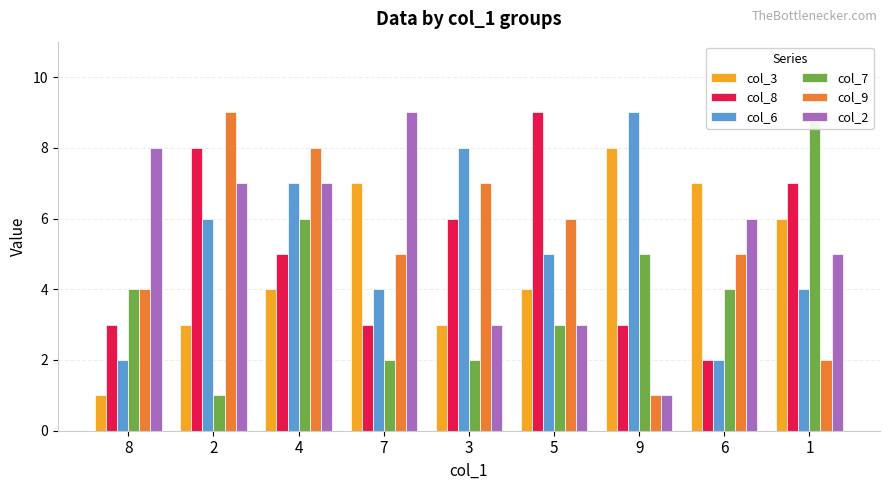

Rank the series at 7 from highest to lowest value.

col_2, col_3, col_9, col_6, col_8, col_7